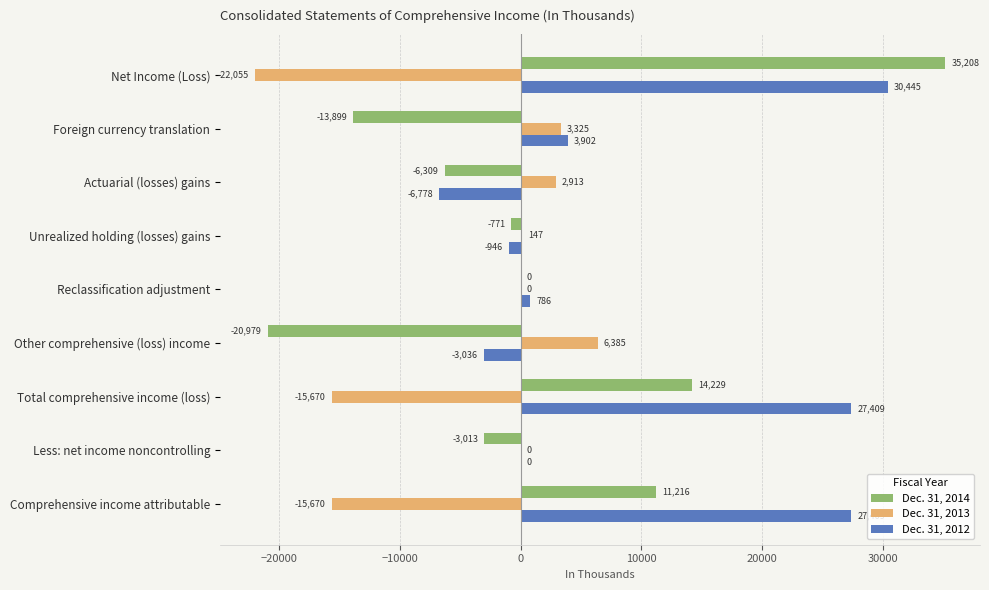

At which label is Dec. 31, 2012 closest to 11833?

Foreign currency translation